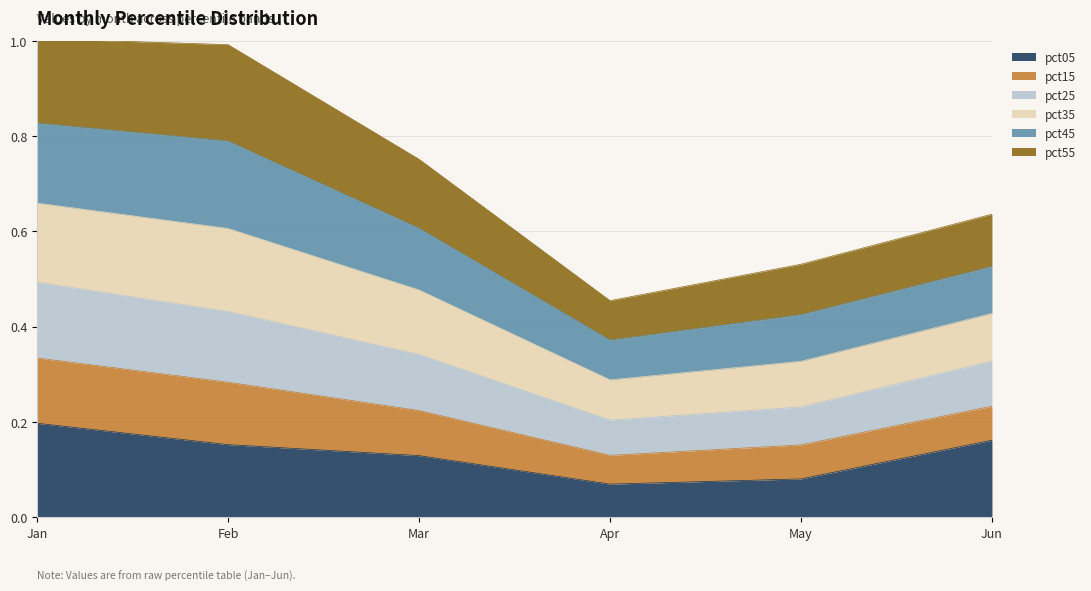

The pct25 series shows 0.2 at Mar. True or false?

False